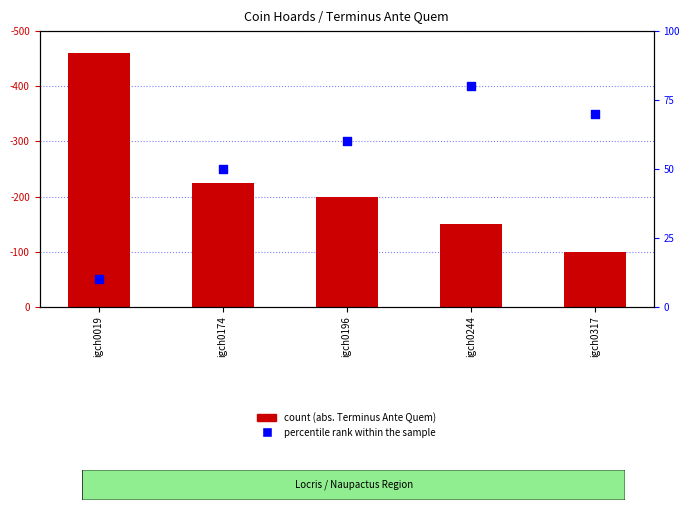

Which series contains the highest Y value?

Terminus Ante Quem